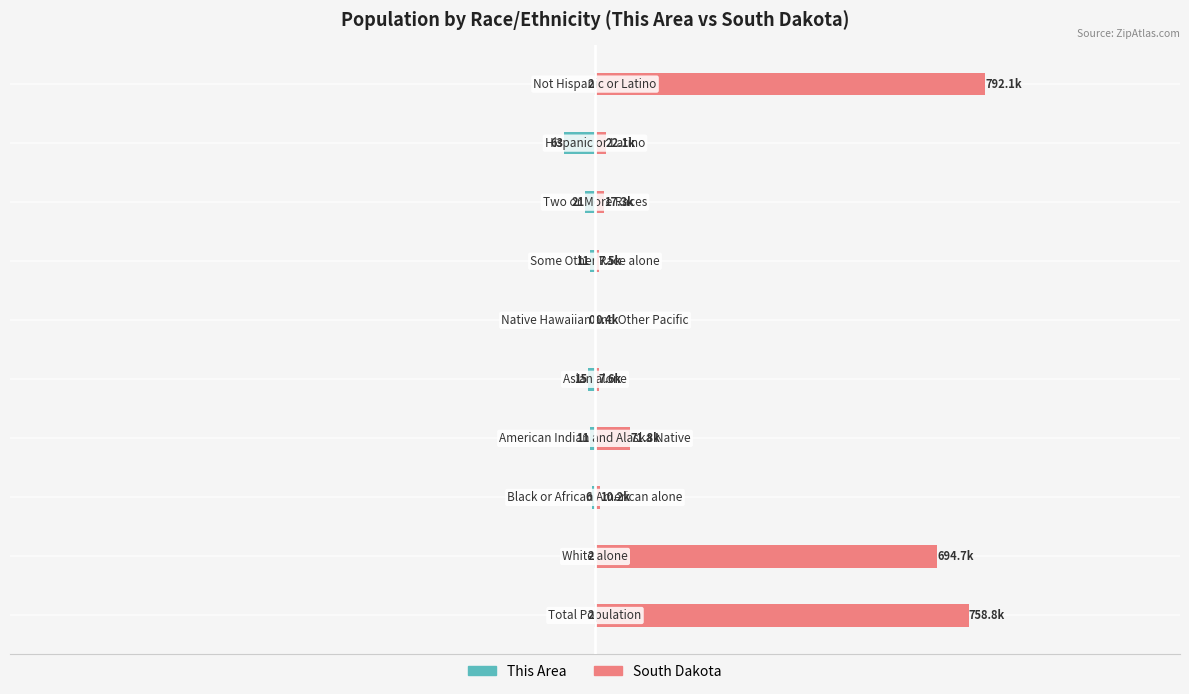

Which series has the largest range (max minus min)?

South Dakota